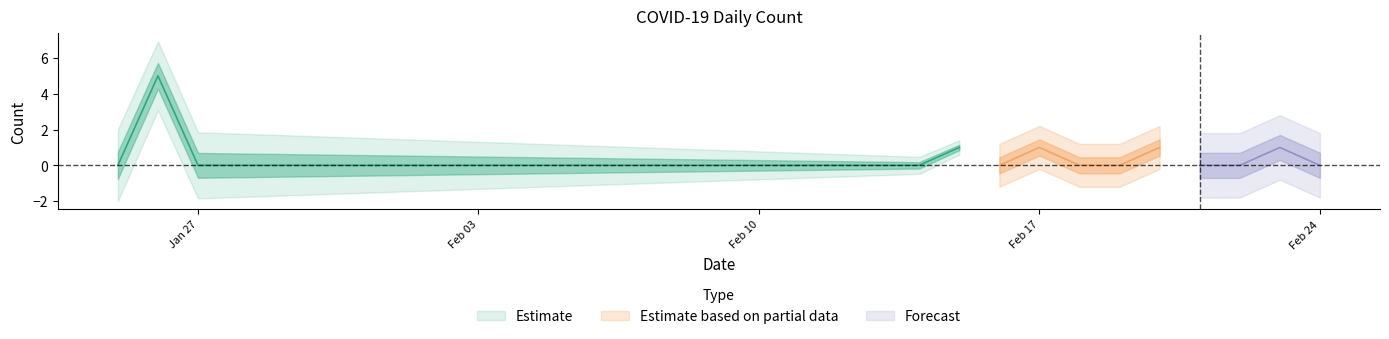

List the labels in order of value, smallest first.

2020-01-25, 2020-01-27, 2020-01-28, 2020-01-29, 2020-01-30, 2020-01-31, 2020-02-01, 2020-02-02, 2020-02-03, 2020-02-04, 2020-02-05, 2020-02-06, 2020-02-07, 2020-02-08, 2020-02-09, 2020-02-10, 2020-02-11, 2020-02-12, 2020-02-13, 2020-02-14, 2020-02-16, 2020-02-18, 2020-02-19, 2020-02-21, 2020-02-22, 2020-02-24, 2020-02-15, 2020-02-17, 2020-02-20, 2020-02-23, 2020-01-26